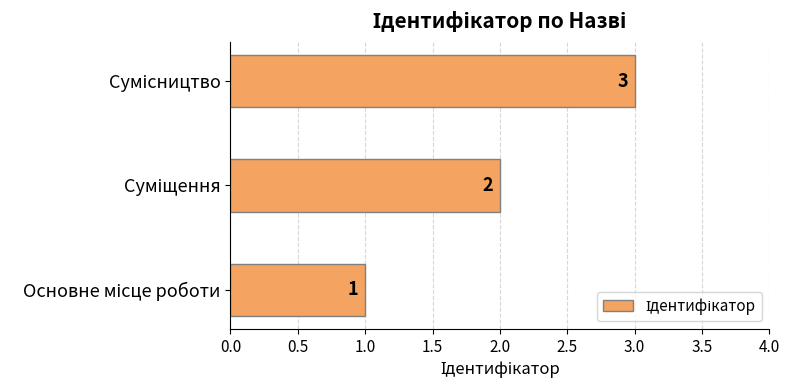

What is the sum of all values?

6